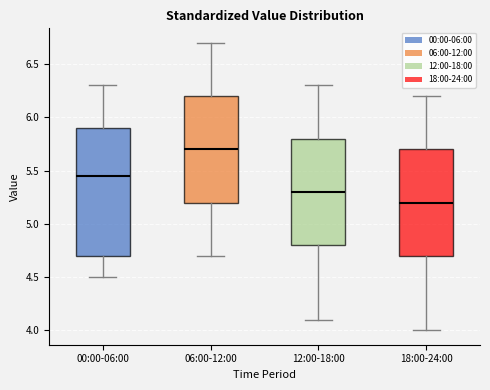

Where is the upper edge of the box for 00:00-06:00 on the y-axis? The values are not printed on the chart, so give them approximately, as read against the axis.

5.90